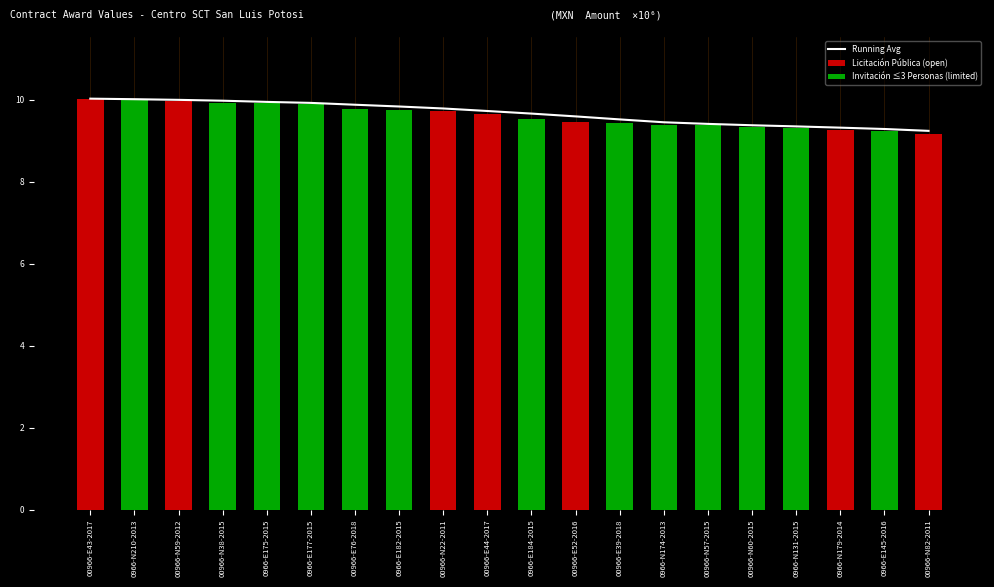

Which series has the largest total across all categories?

Running Avg